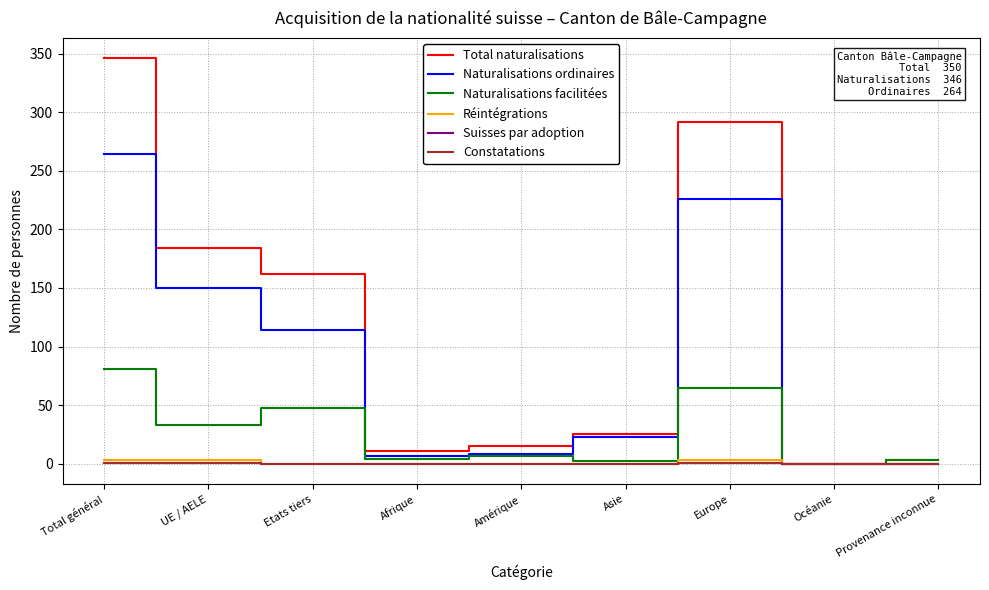

Does the chart have visible grid lines?

Yes